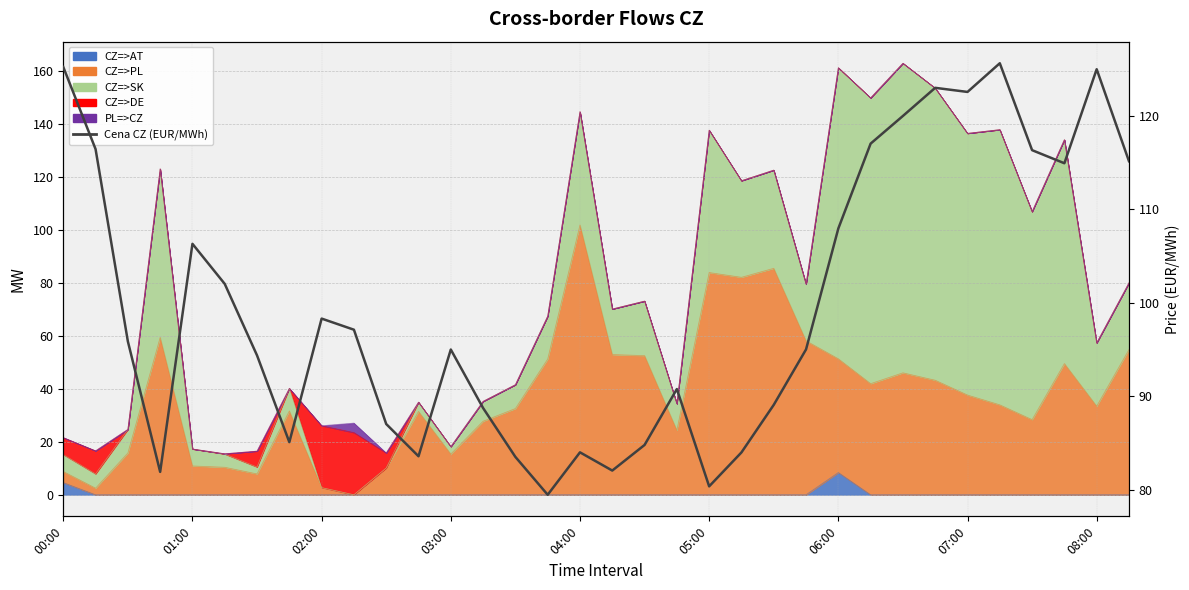

What value does the data have at 21?

84.0